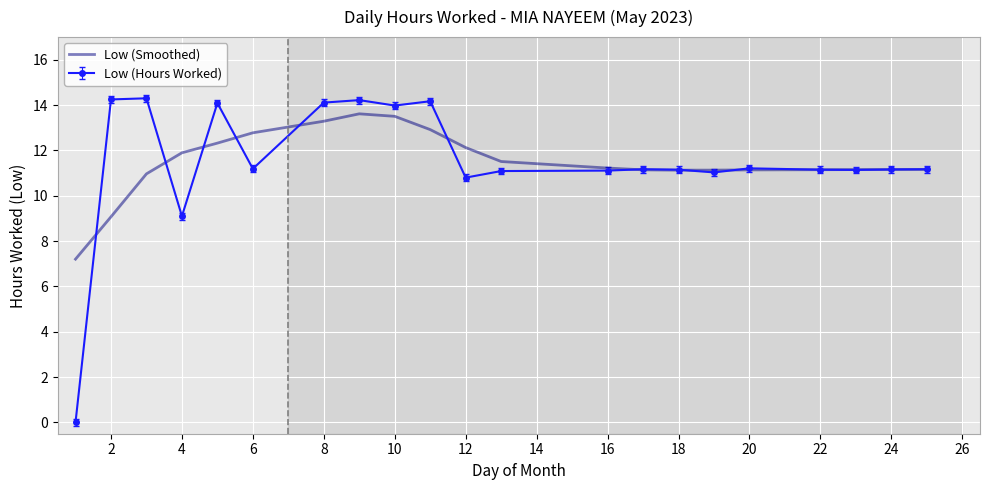

Count the number of categories in the chart.

21